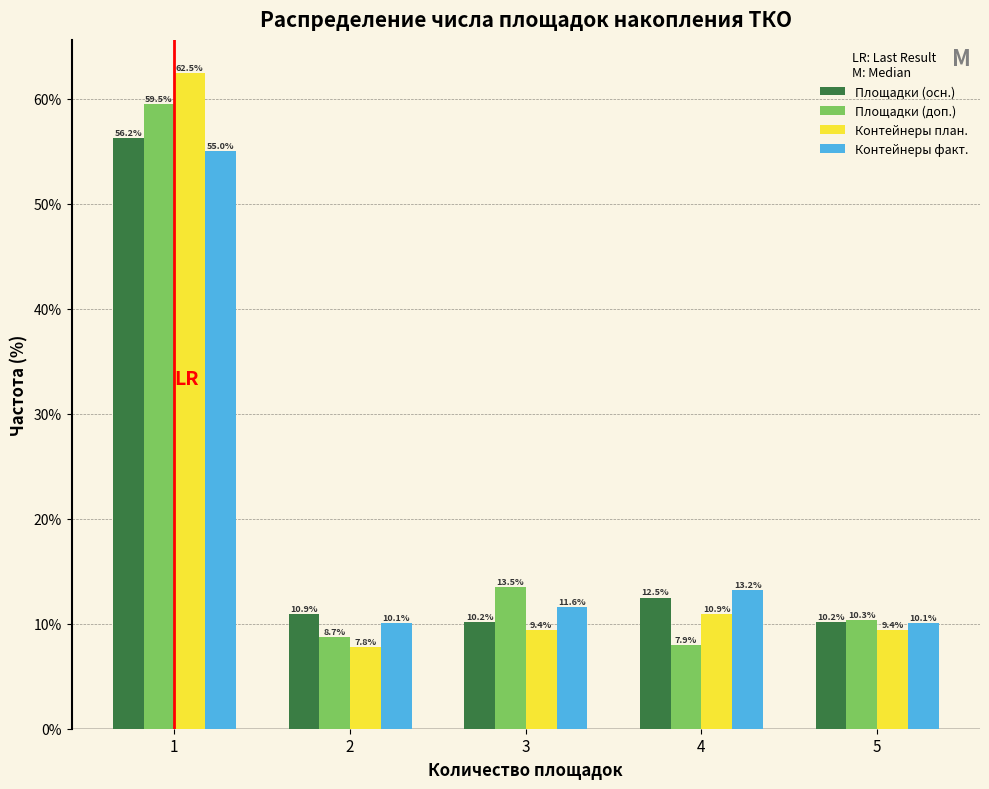

What is the minimum value shown in the chart?

7.8